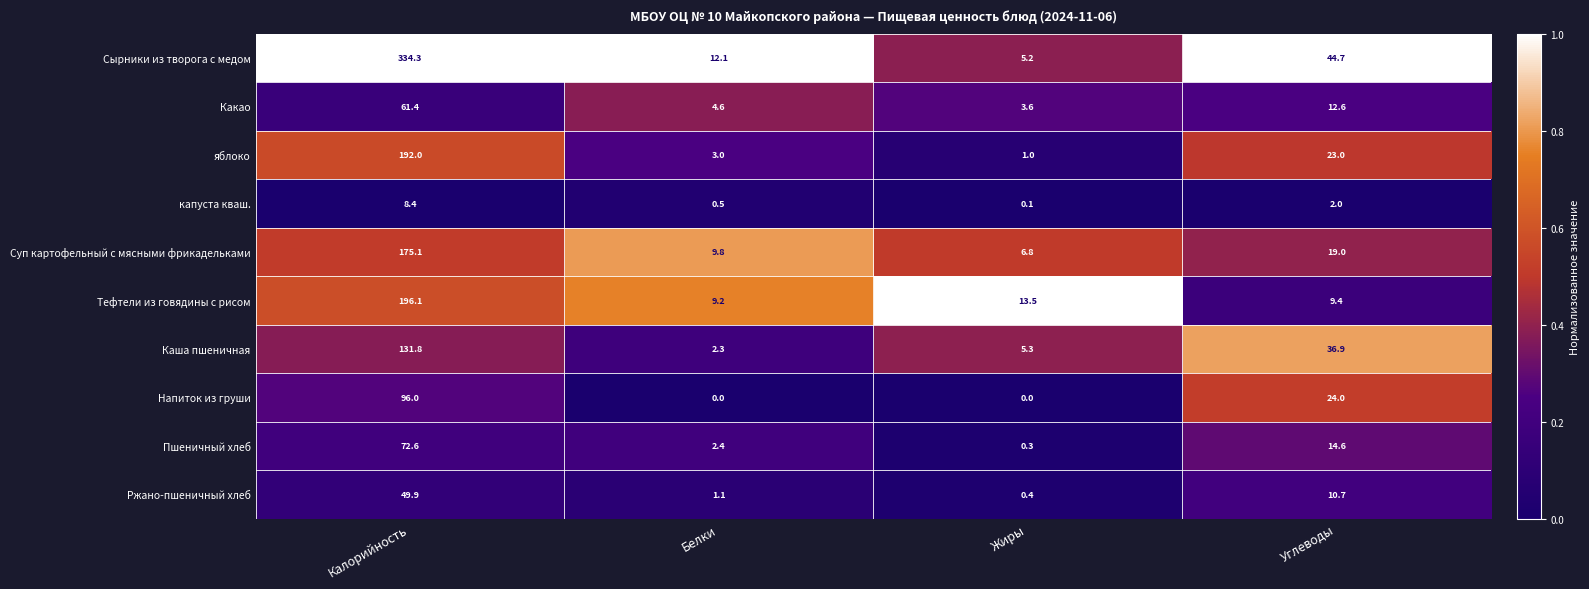

Between Белки and Углеводы, which series saw the biggest shift?

Каша пшеничная